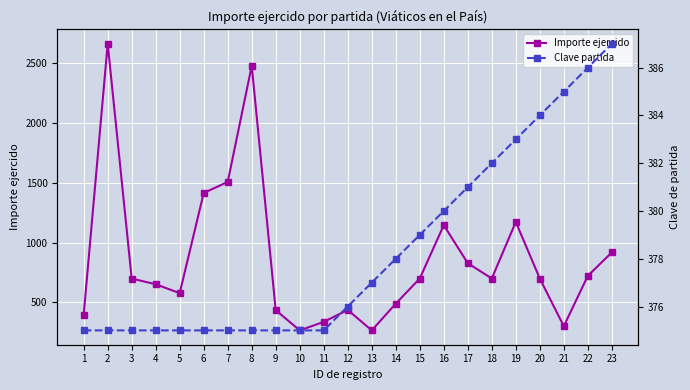

How many intersections are there between Importe ejercido and Clave partida?

6